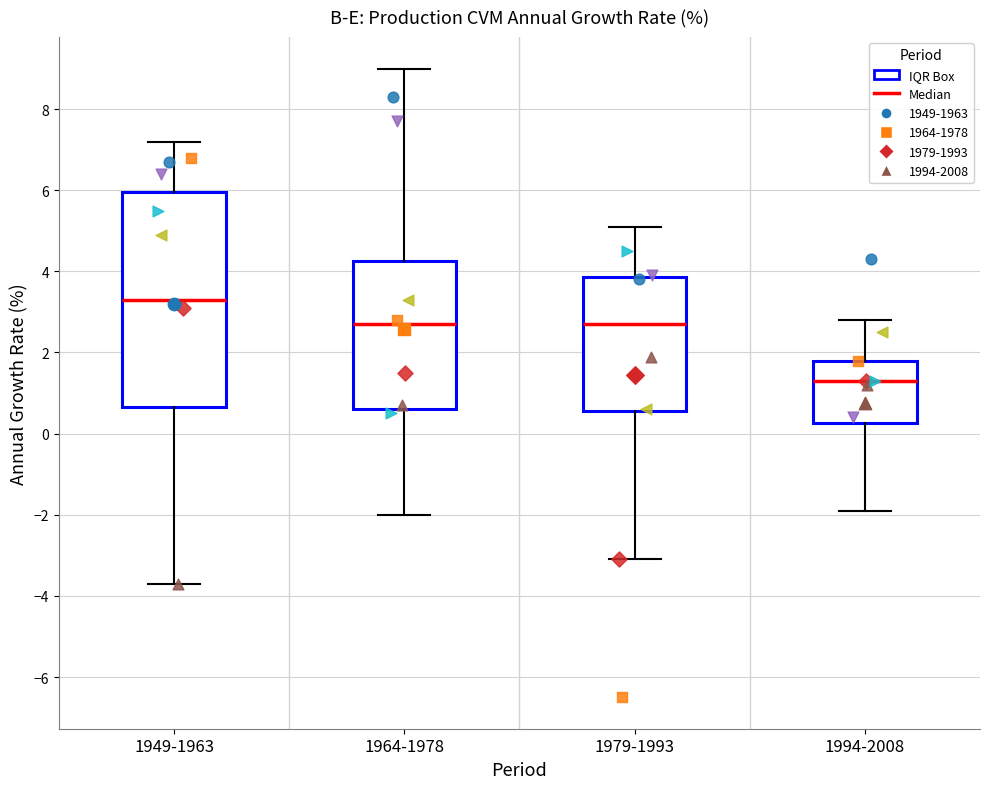

Which box is the tallest, from its lower edge to its upper edge?

1949-1963